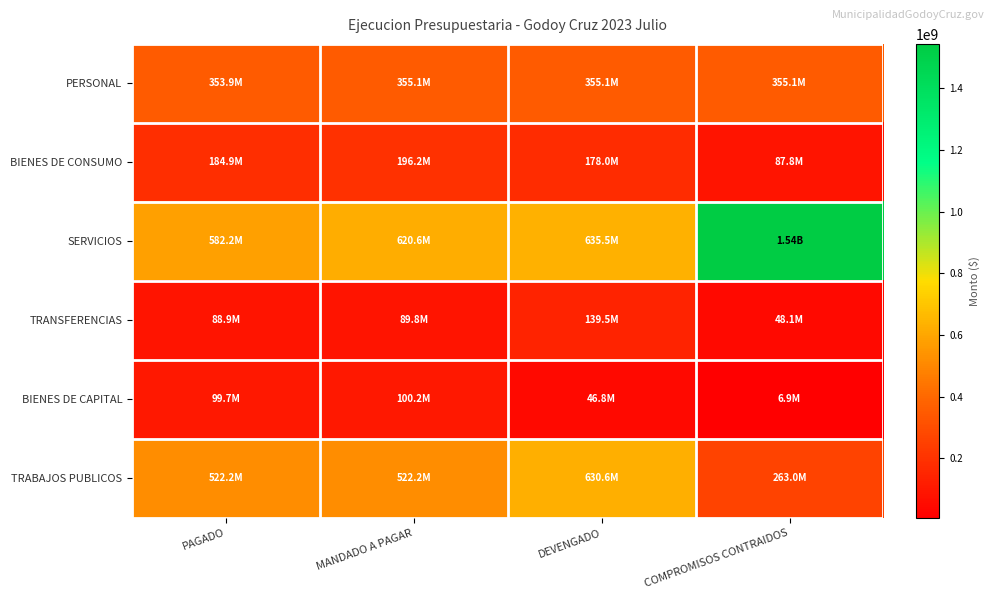

Between DEVENGADO and MANDADO A PAGAR, which is larger?

DEVENGADO